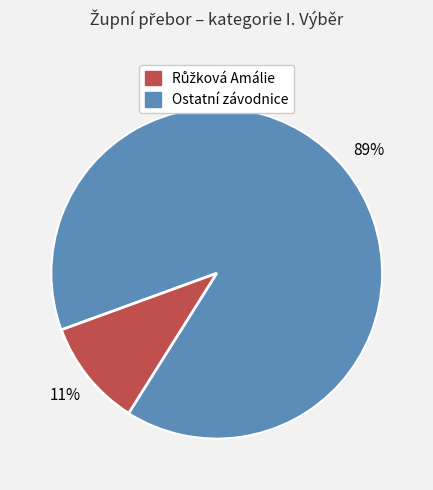

To the nearest percent, what is the average slice percentage?

50%